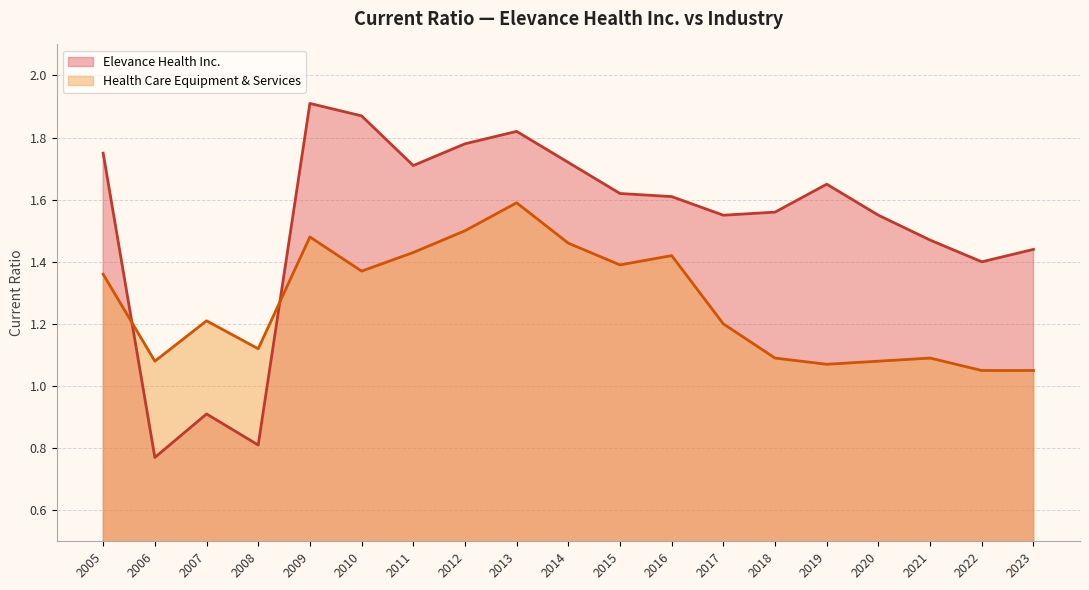

True or false: Elevance Health Inc. has a value of 1.6 at 2017.

True